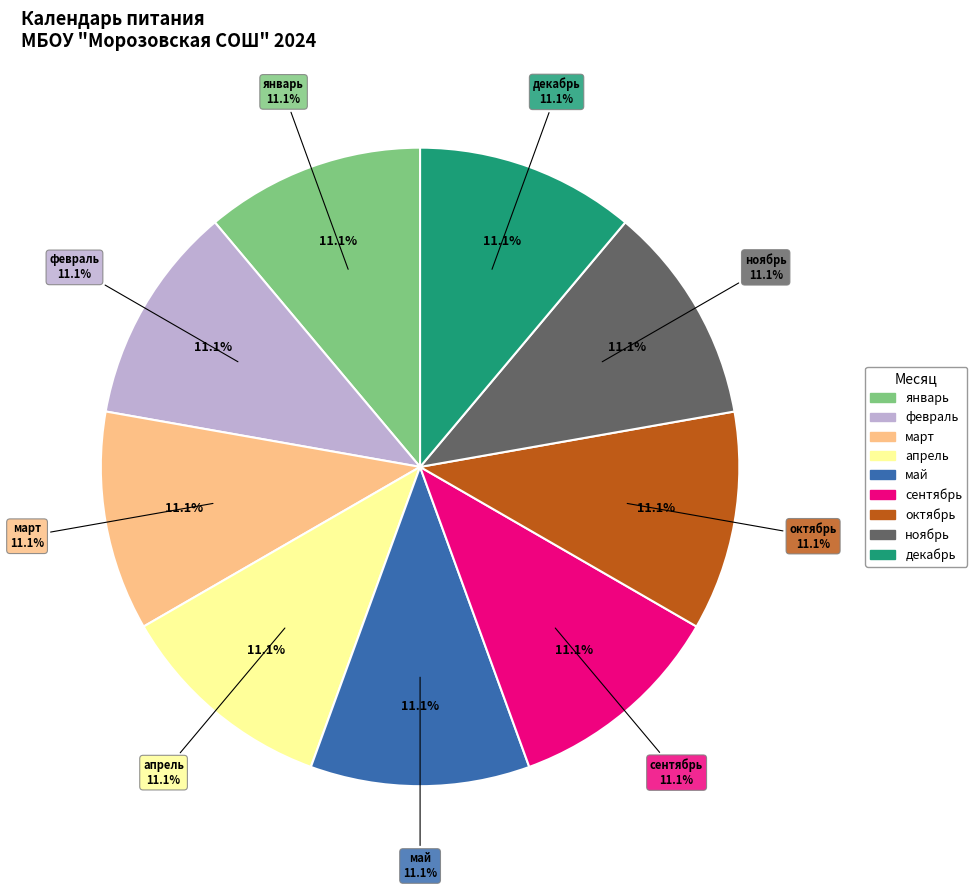

What is the smallest slice in the pie chart?

февраль